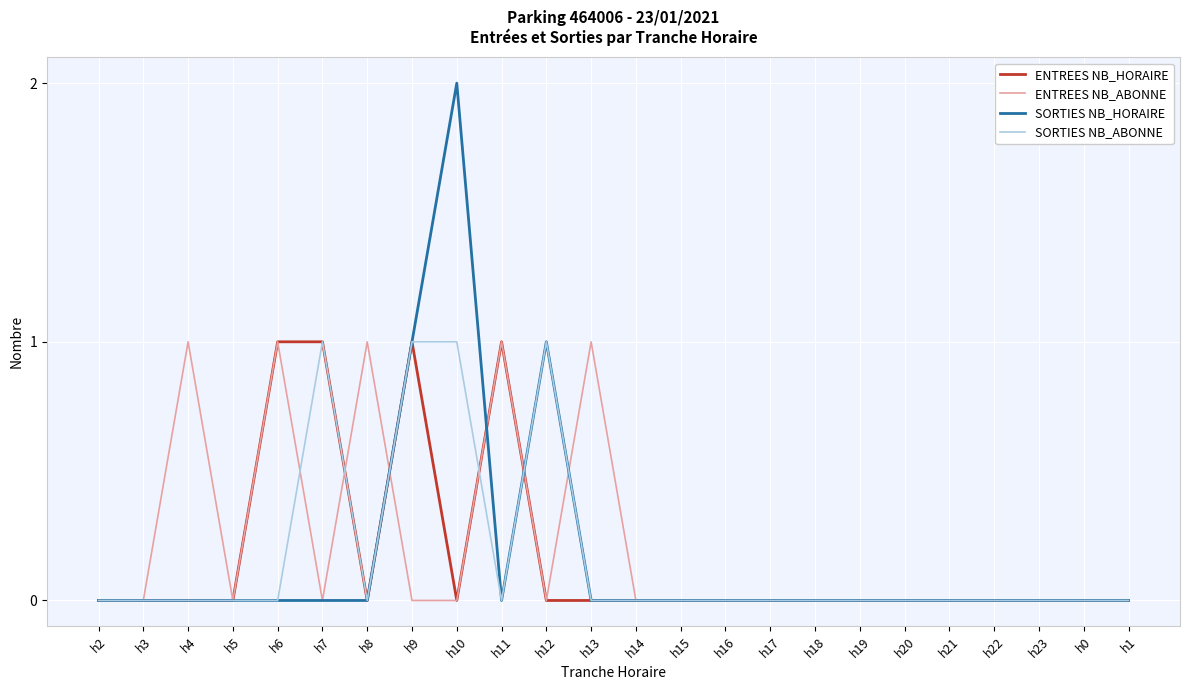

Which series has the widest spread of values?

SORTIES NB_HORAIRE